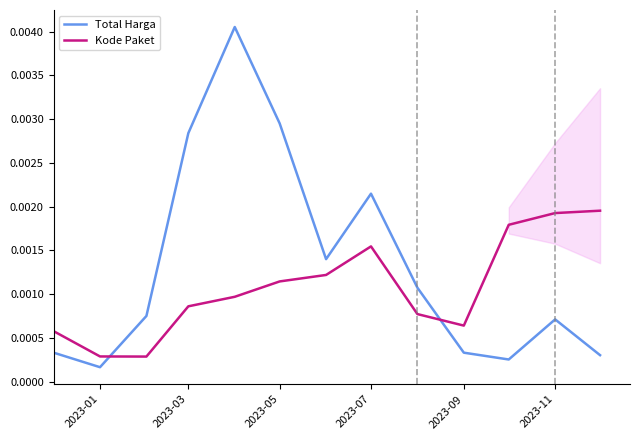

List the series in order of their peak value, lowest first.

Kode Paket, Total Harga